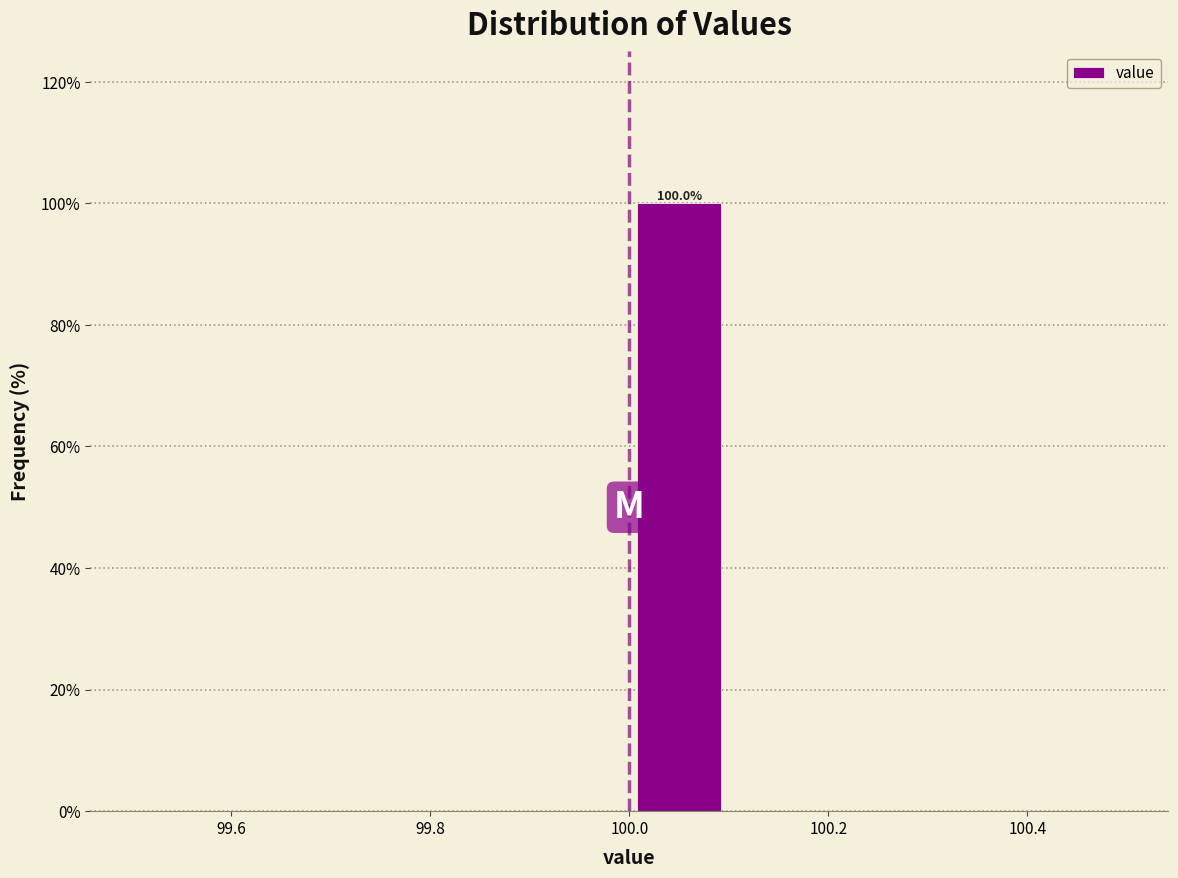

Over which range of the x-axis is the bar tallest?

100.0 to 100.1